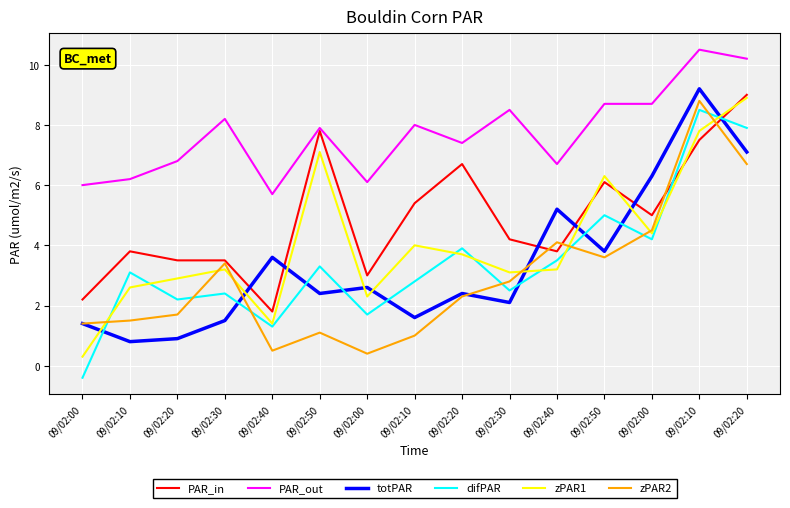

True or false: totPAR and PAR_in intersect in this chart.

True